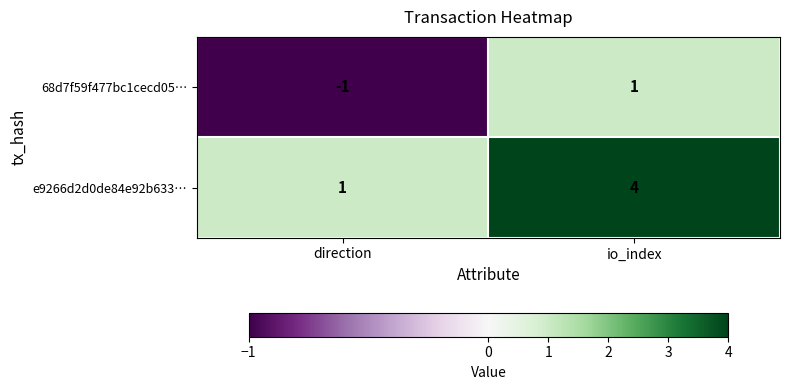

Is the value of e9266d2d0de84e92b633… at io_index greater than the value of 68d7f59f477bc1cecd05… at direction?

Yes